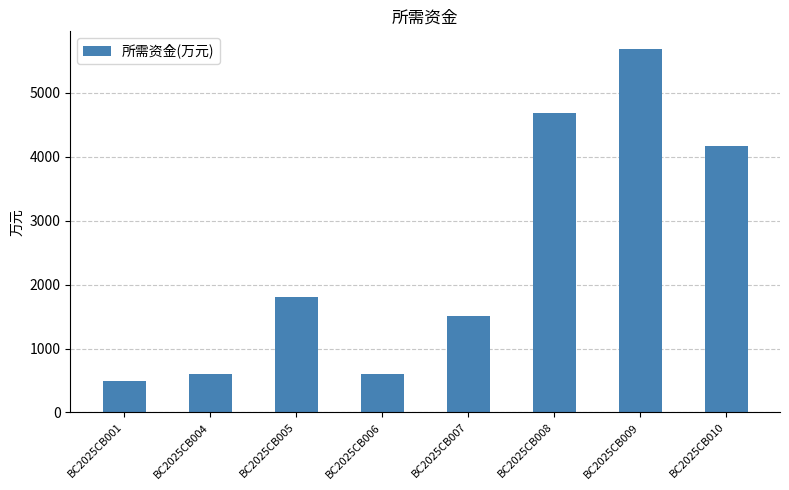

True or false: the data shows 1503.0 at BC2025CB007.

True